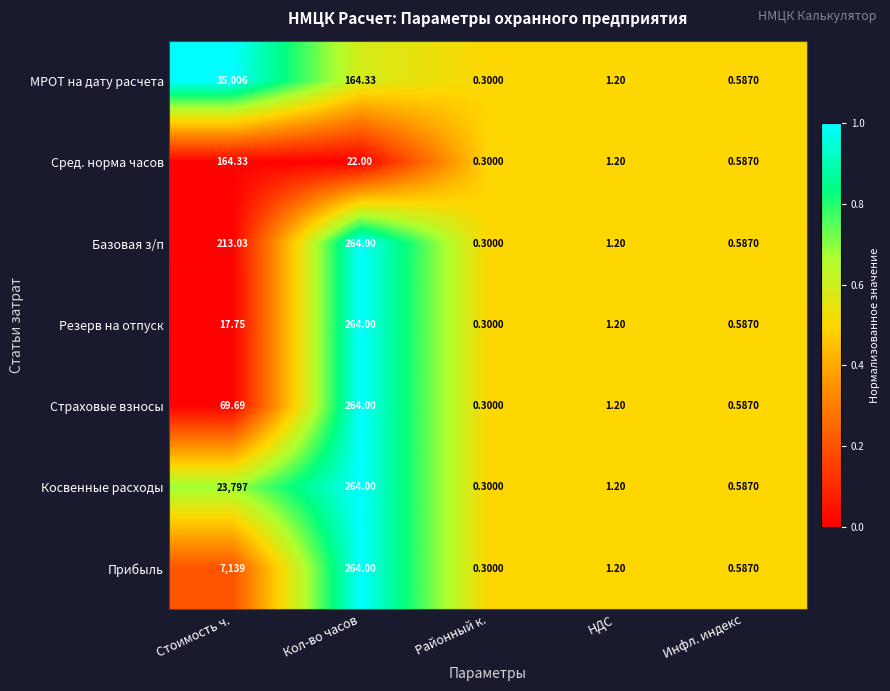

Where is Сред. норма часов nearest to the value 82?

Кол-во часов